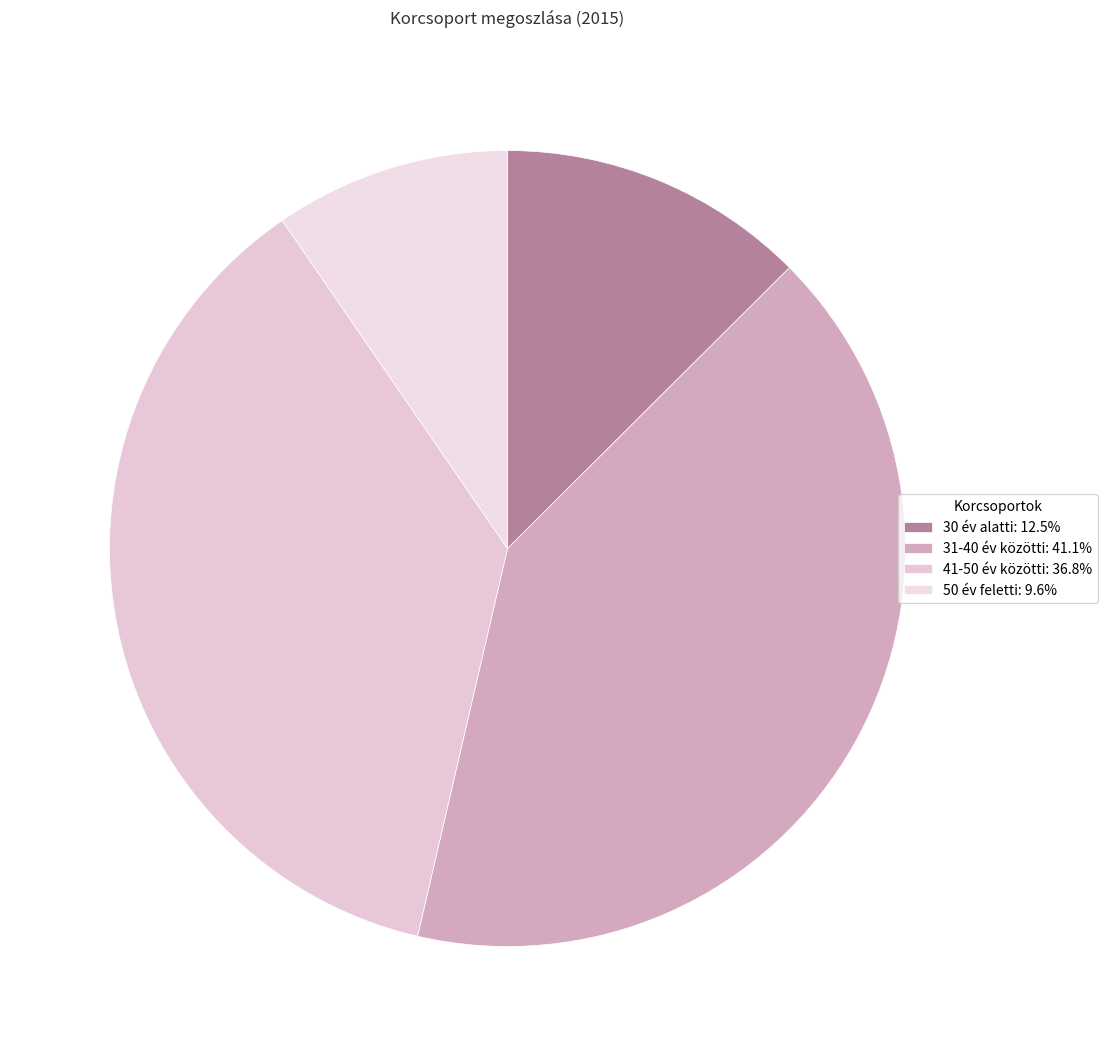

Approximately how many times larger is the value at 31-40 év közötti compared to 41-50 év közötti?

1.1